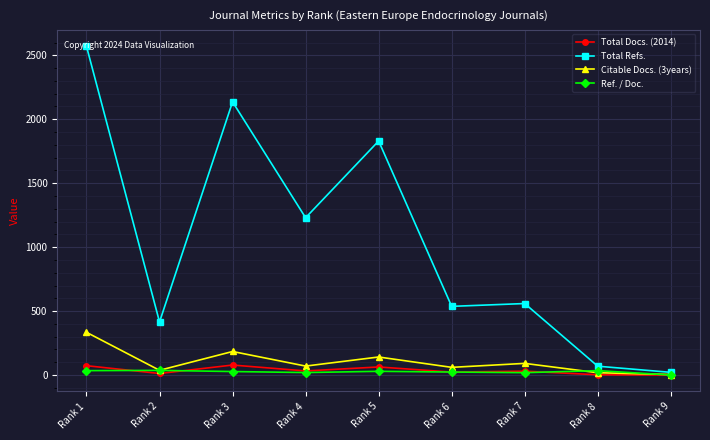

What is the difference between the maximum and second lowest values in the Total Docs. (2014) series?

76.0